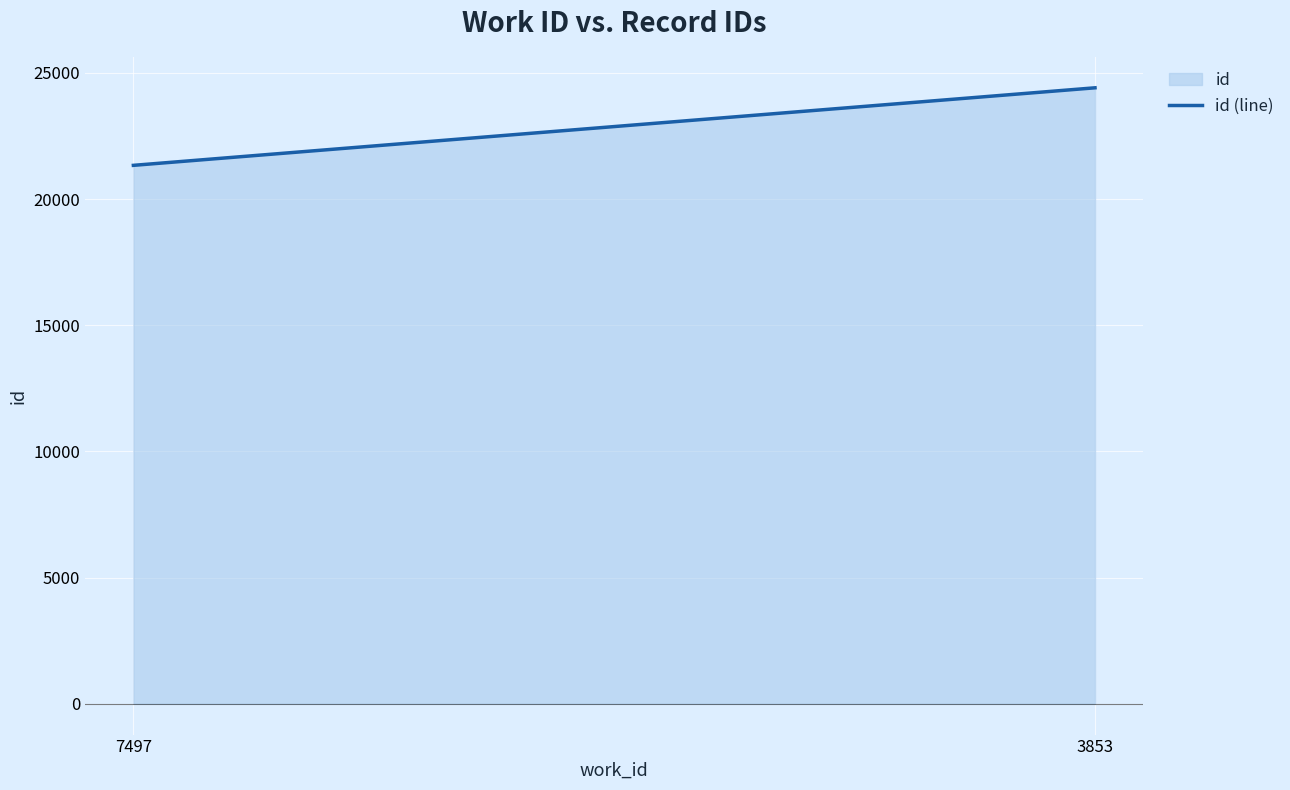

How many data points are less than 24411?

1